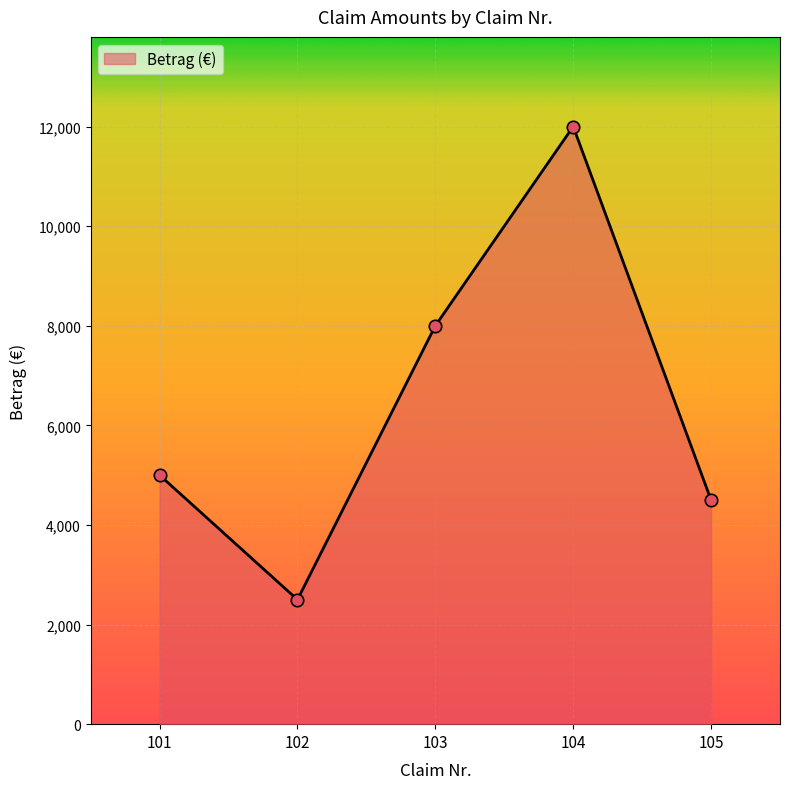

Approximately how many times larger is the value at 104 compared to 102?

4.8